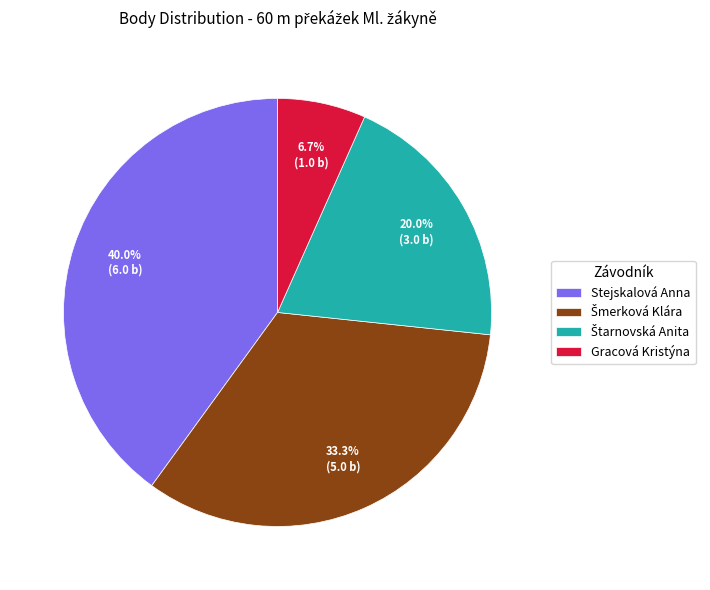

Is Stejskalová Anna the majority of the pie?

No